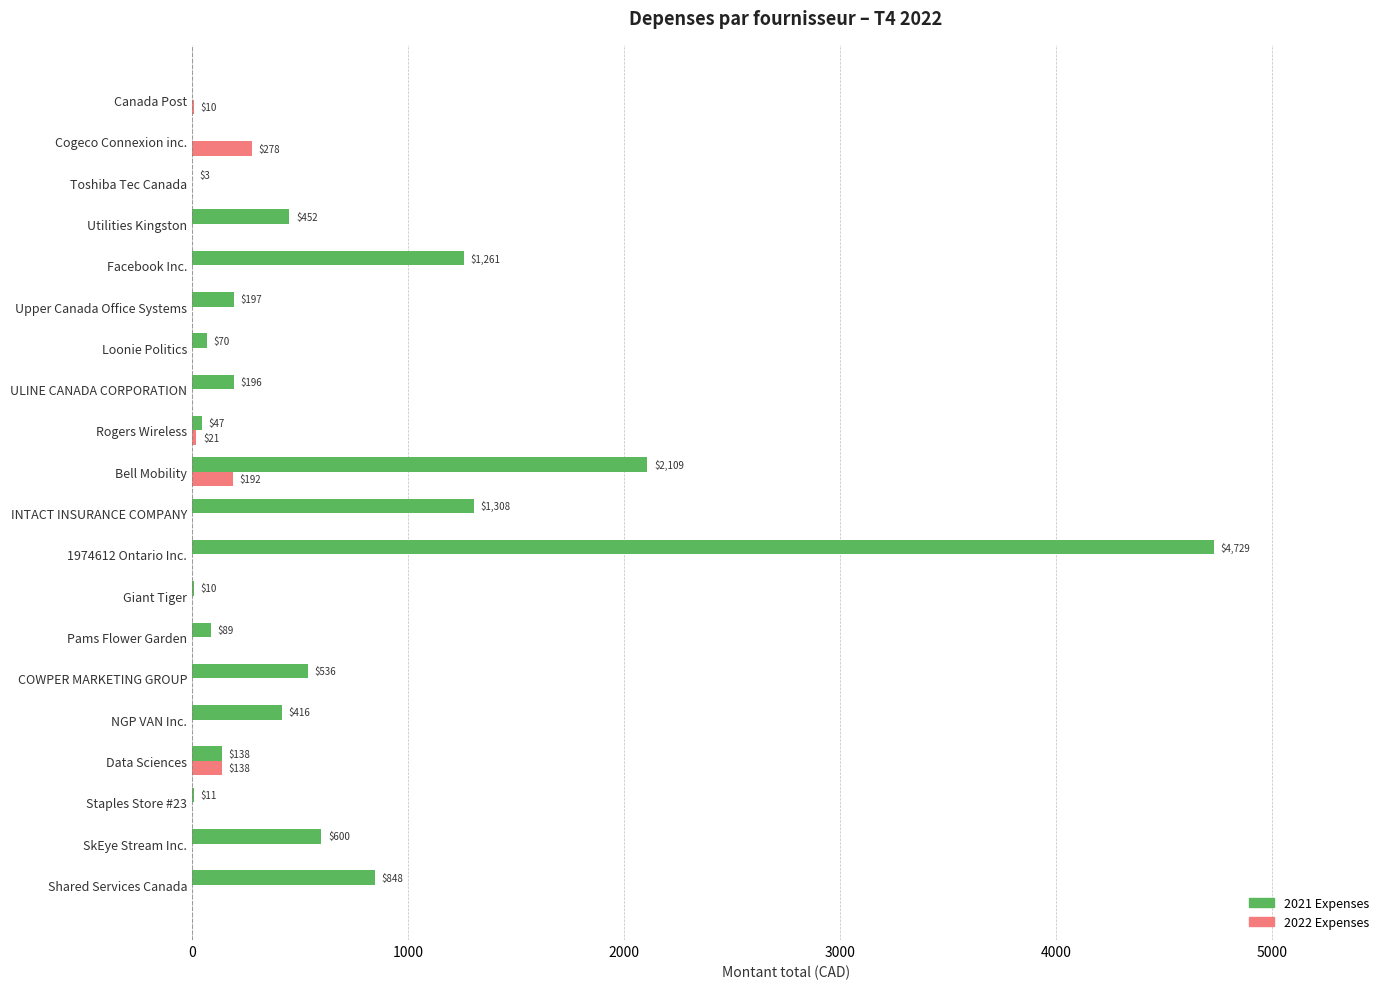

Is the value of 2021 Expenses at Staples Store #23 greater than the value of 2022 Expenses at Toshiba Tec Canada?

Yes